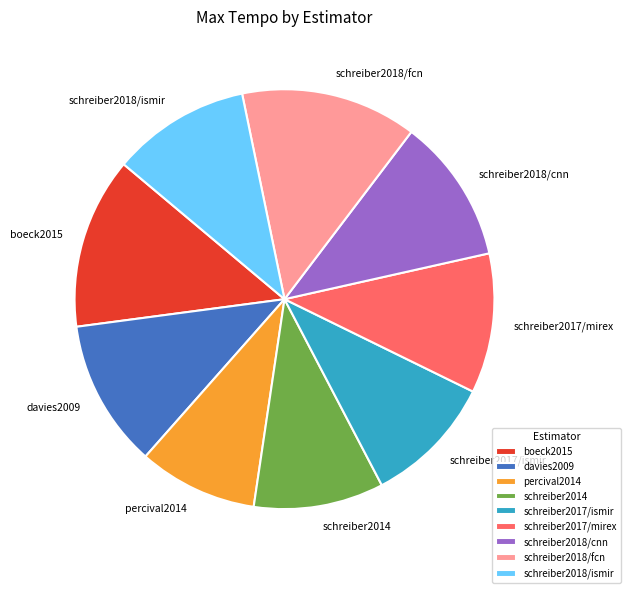

The schreiber2018/fcn slice represents 14% of the pie. True or false?

True